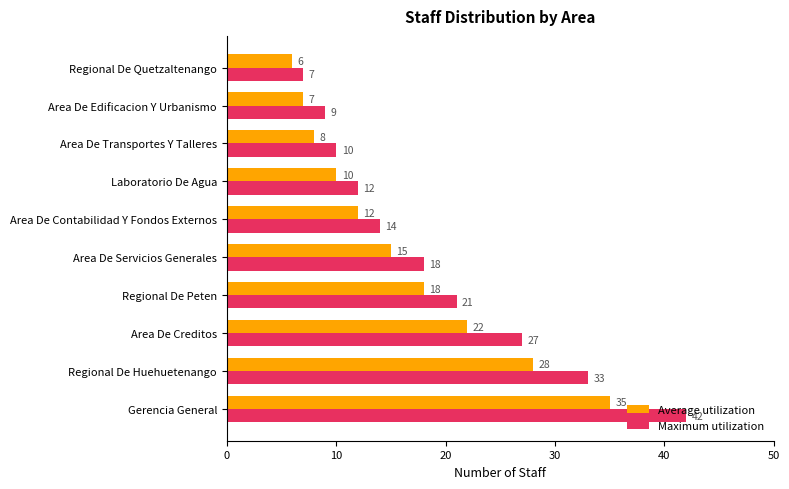

Is it true that Maximum utilization equals 7 at Regional De Quetzaltenango?

True